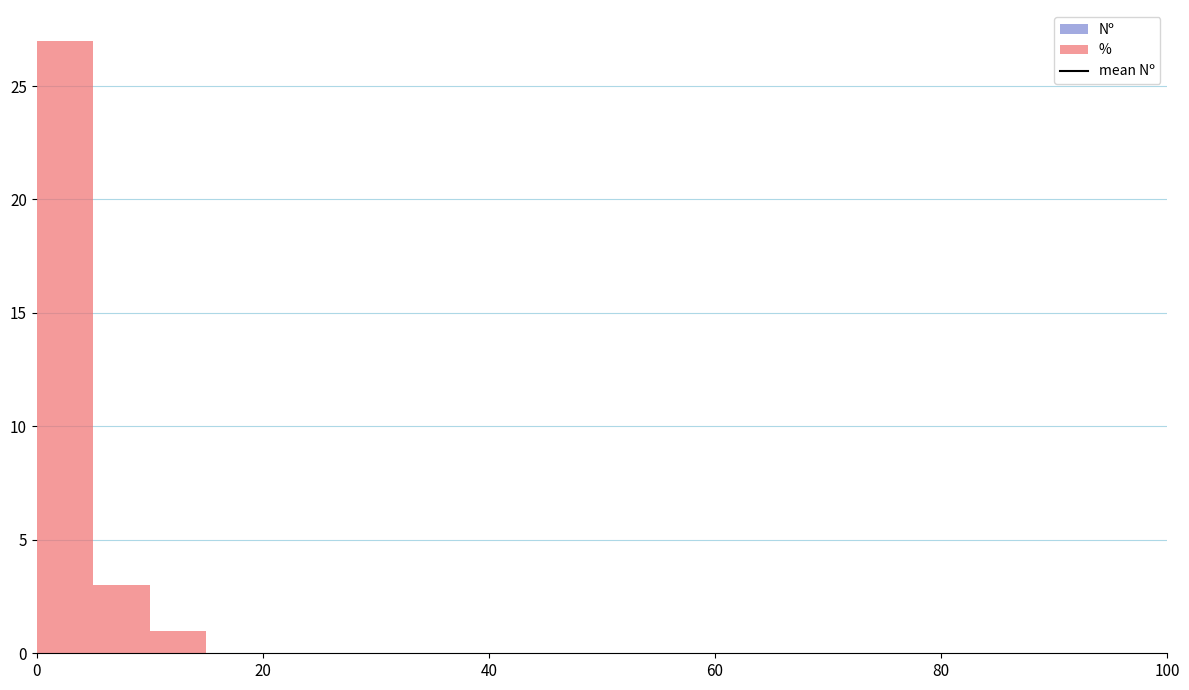

Read against the x-axis, roughly where is the centre of the tallest bar?

2